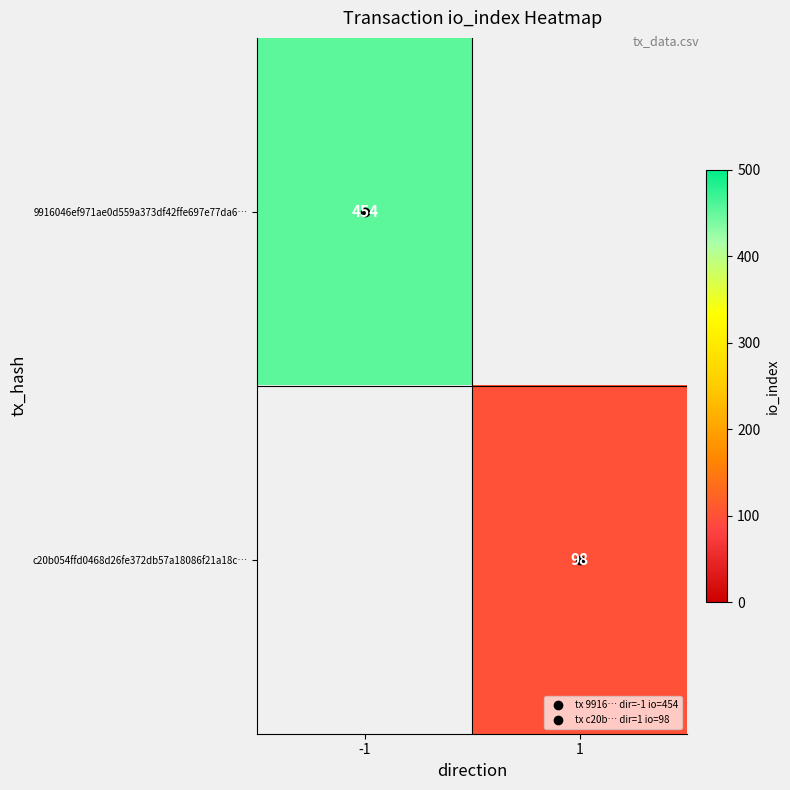

Which category has the highest value in the c20b054ffd0468d26fe372db57a18086f21a18c… series?

-1